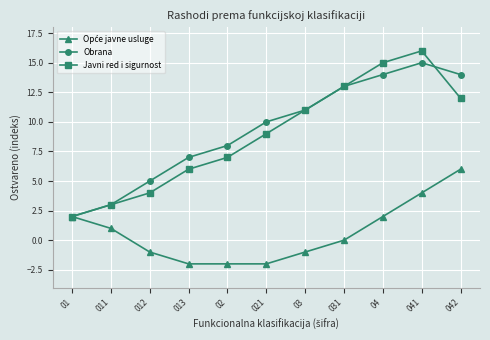

True or false: Obrana has a value of 10 at 021.

True